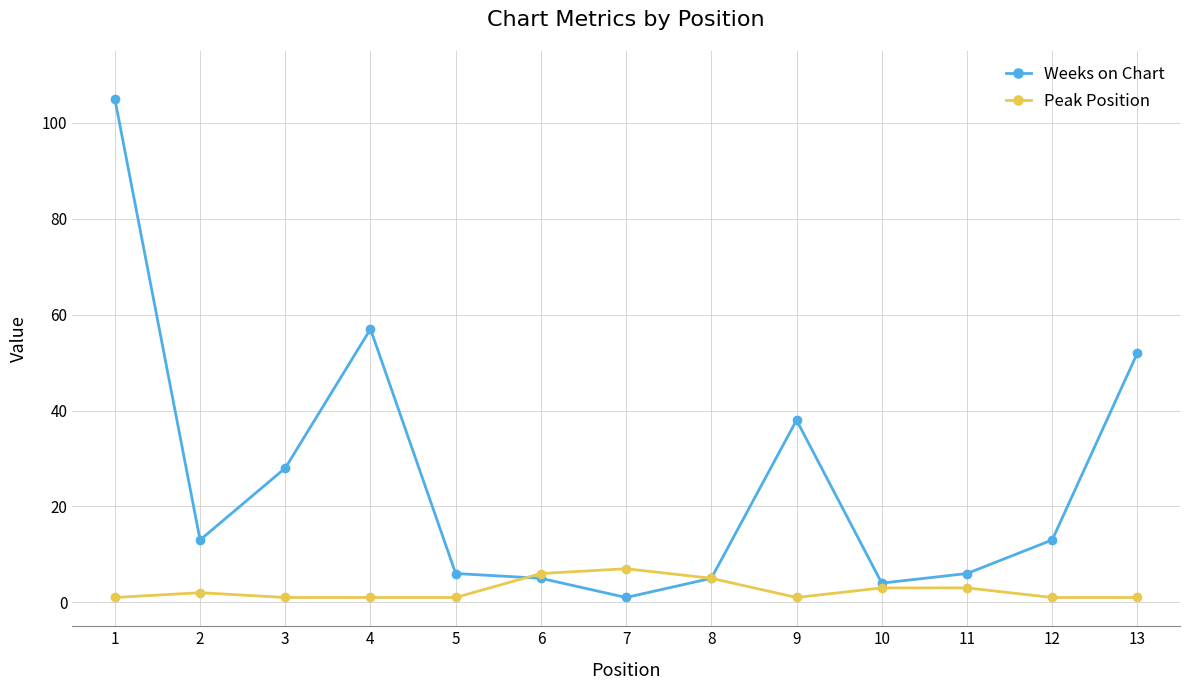

List the series in order of their overall mean, highest first.

Weeks on Chart, Peak Position